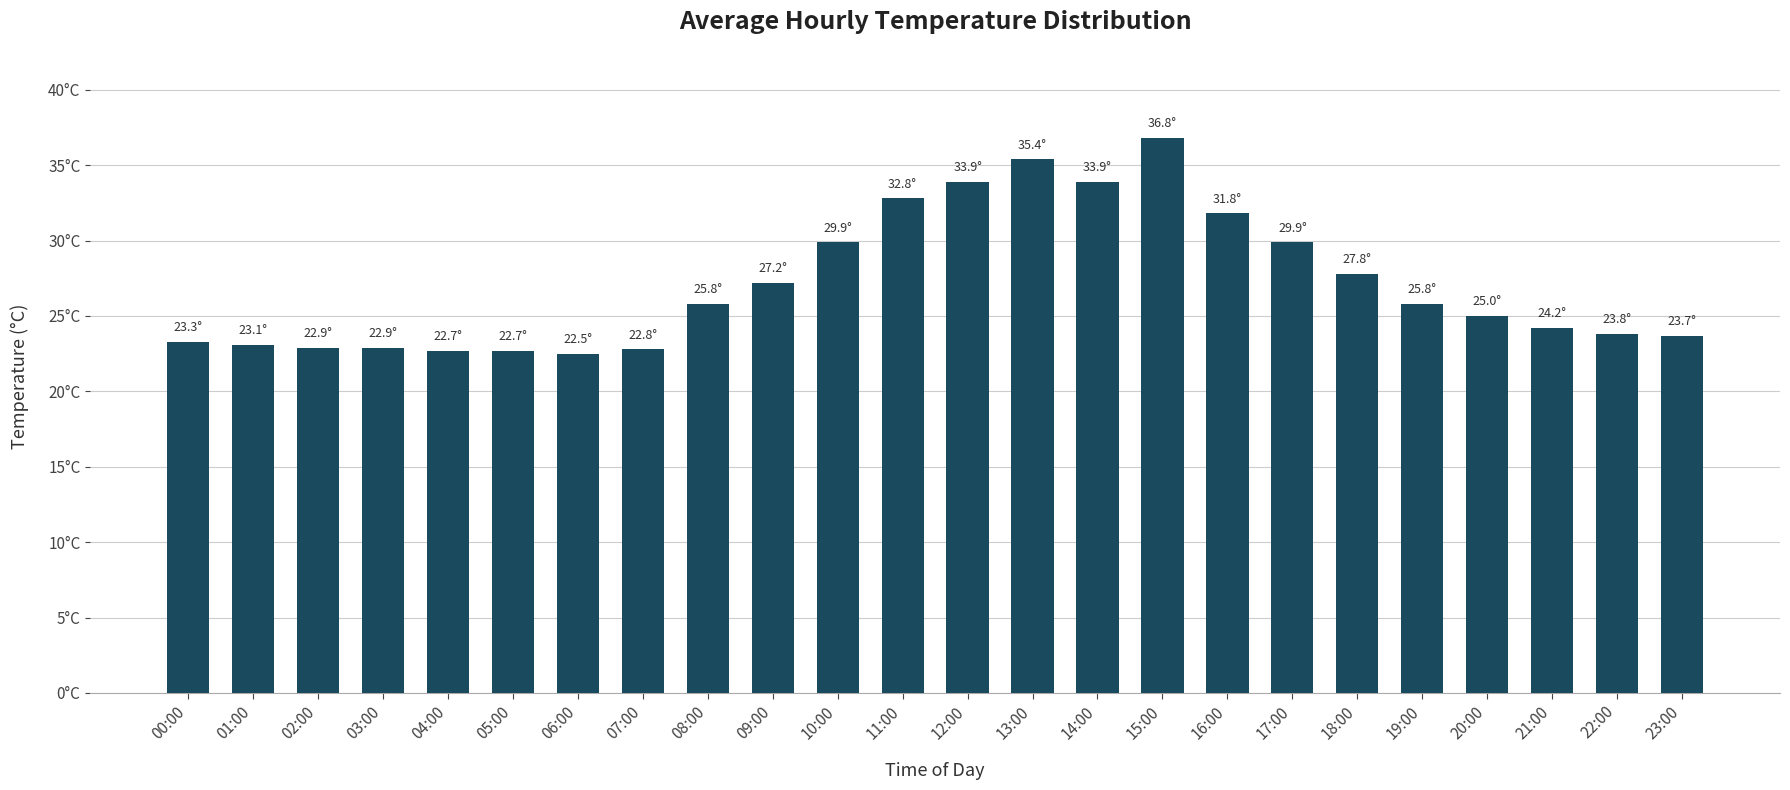

Are the bars grouped side by side (vs. stacked)?

No